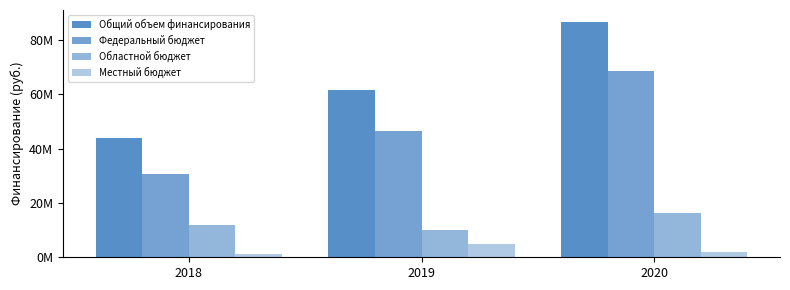

Does the chart contain any negative values?

No